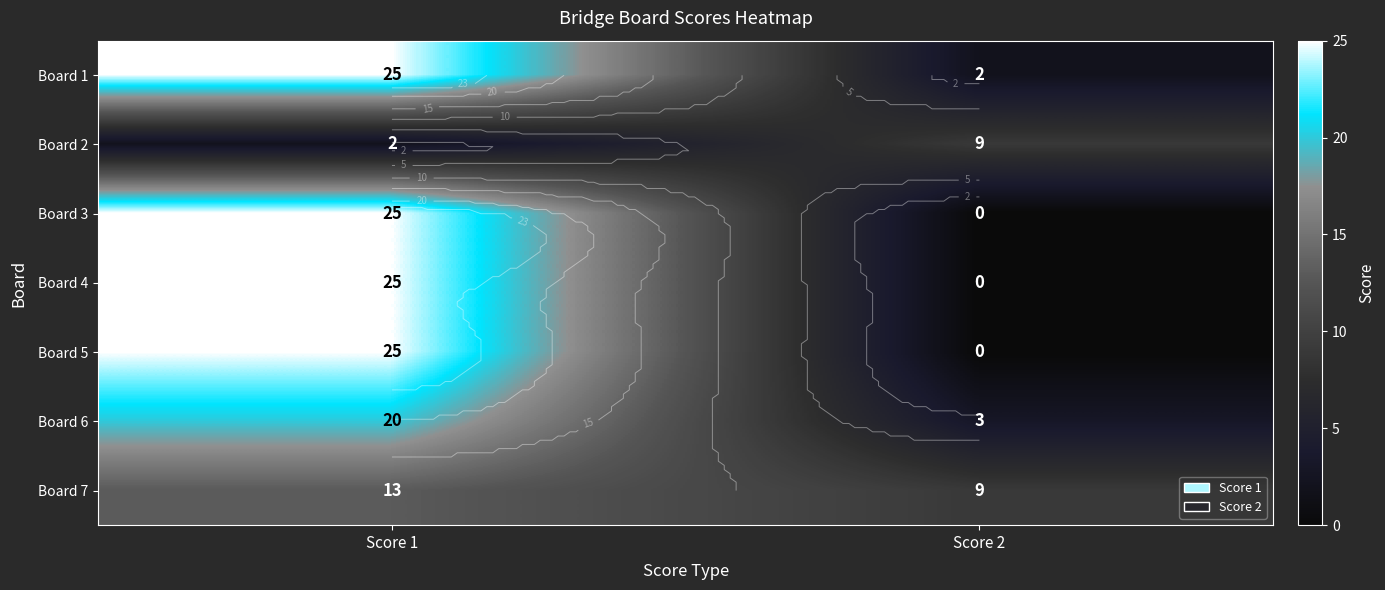

Is the value of Board 5 at Score 1 greater than the value of Board 3 at Score 2?

Yes